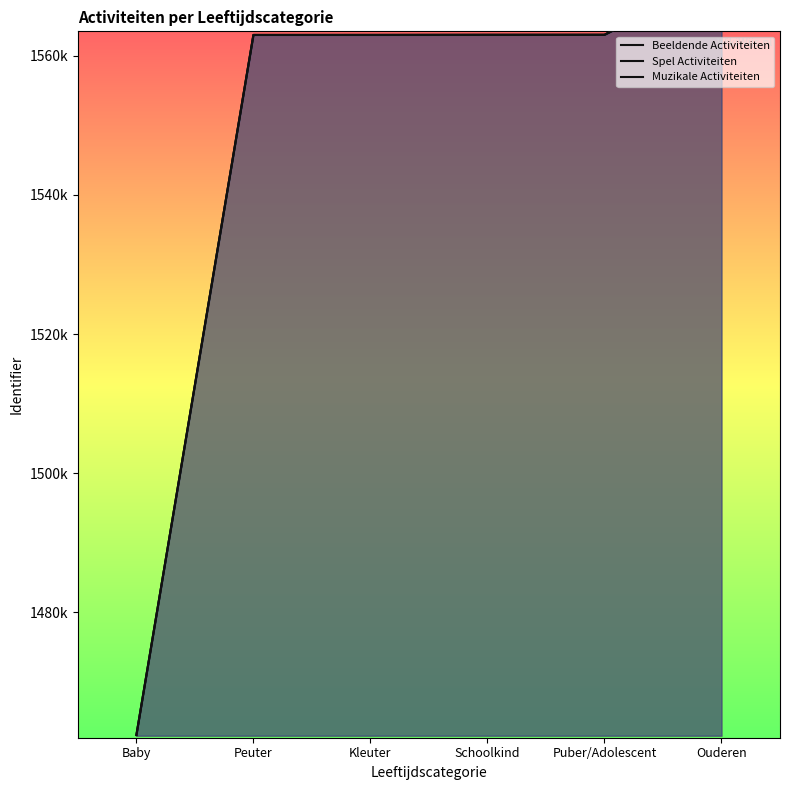

At which category is the sum across all series the highest?

Ouderen